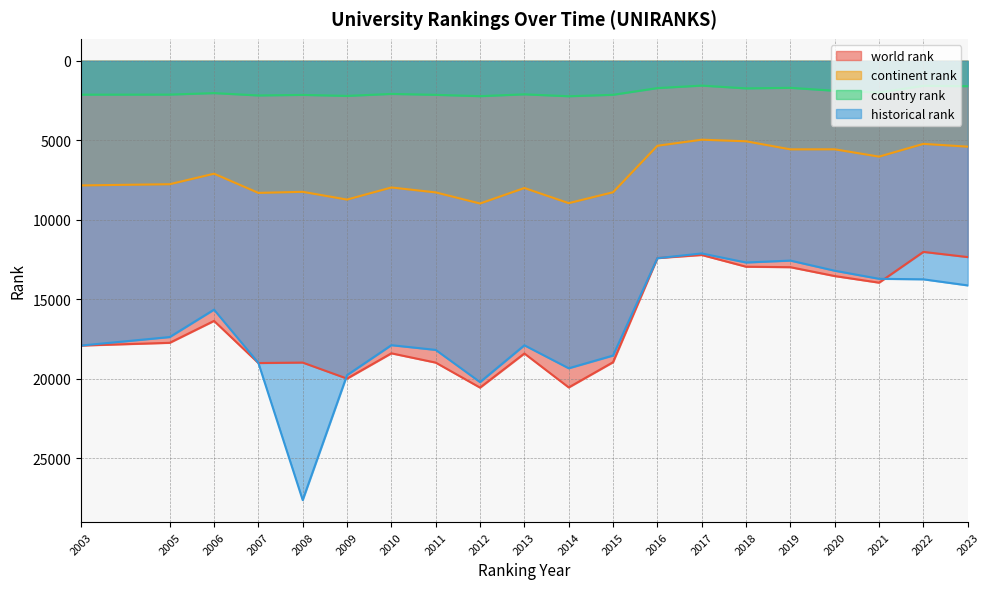

The value of world rank at 2017 is 16711.1. True or false?

False